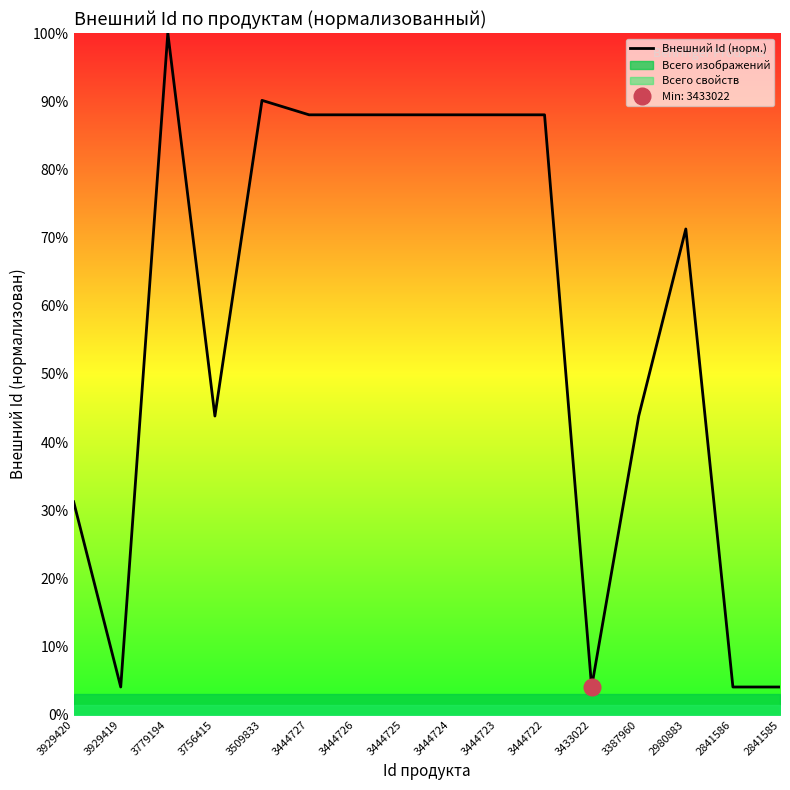

What is the ratio of the value at 3387960 to the value at 3433022?

10.8